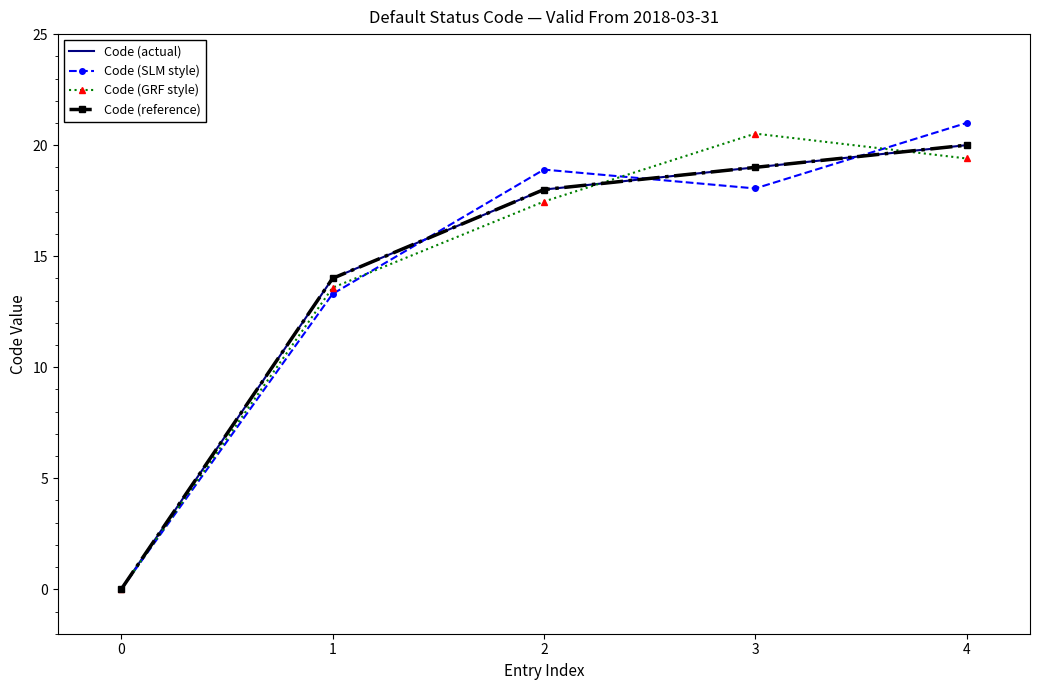

At how many categories does at least one series exceed 7?

4